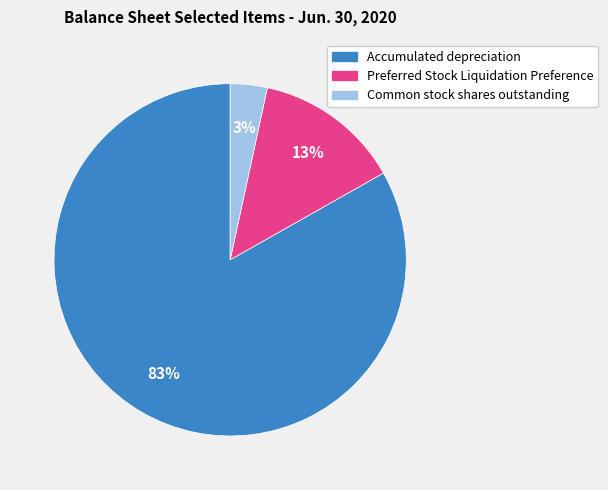

To the nearest percent, what portion does Common stock shares outstanding represent?

3%